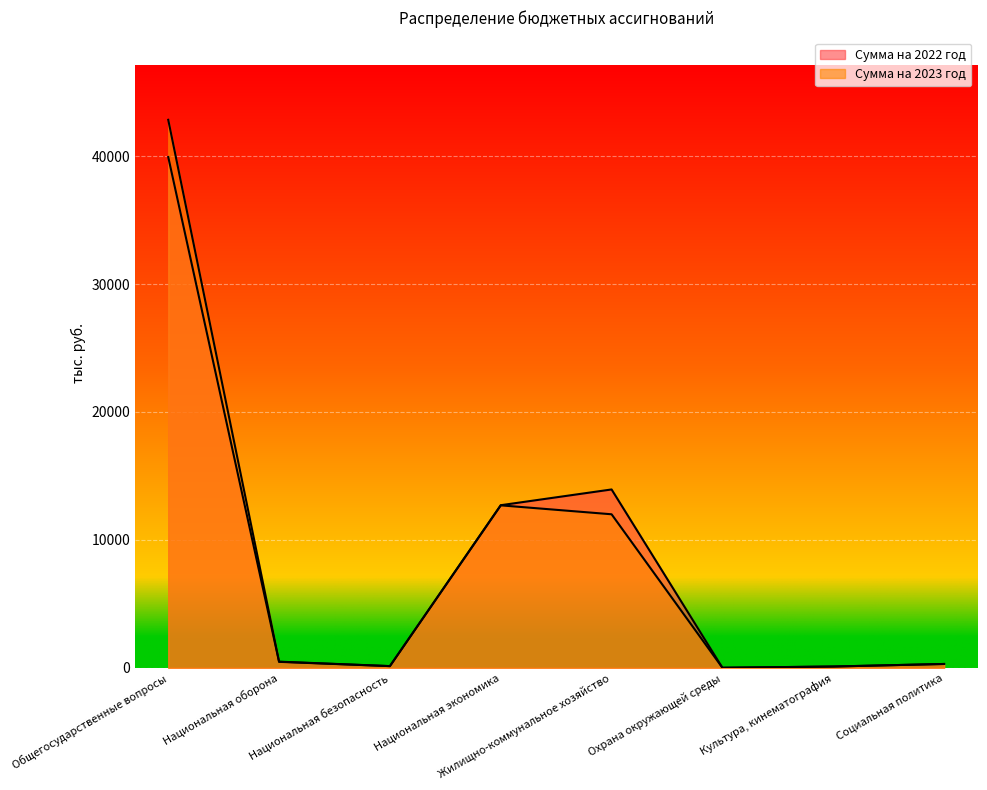

True or false: Сумма на 2022 год and Сумма на 2023 год intersect in this chart.

True